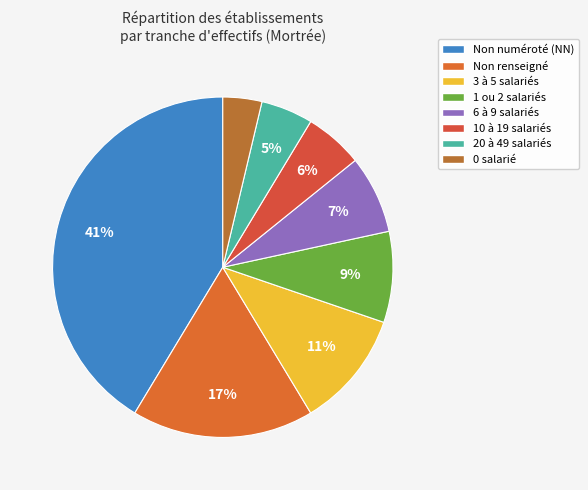

Count the number of slices in the pie.

8